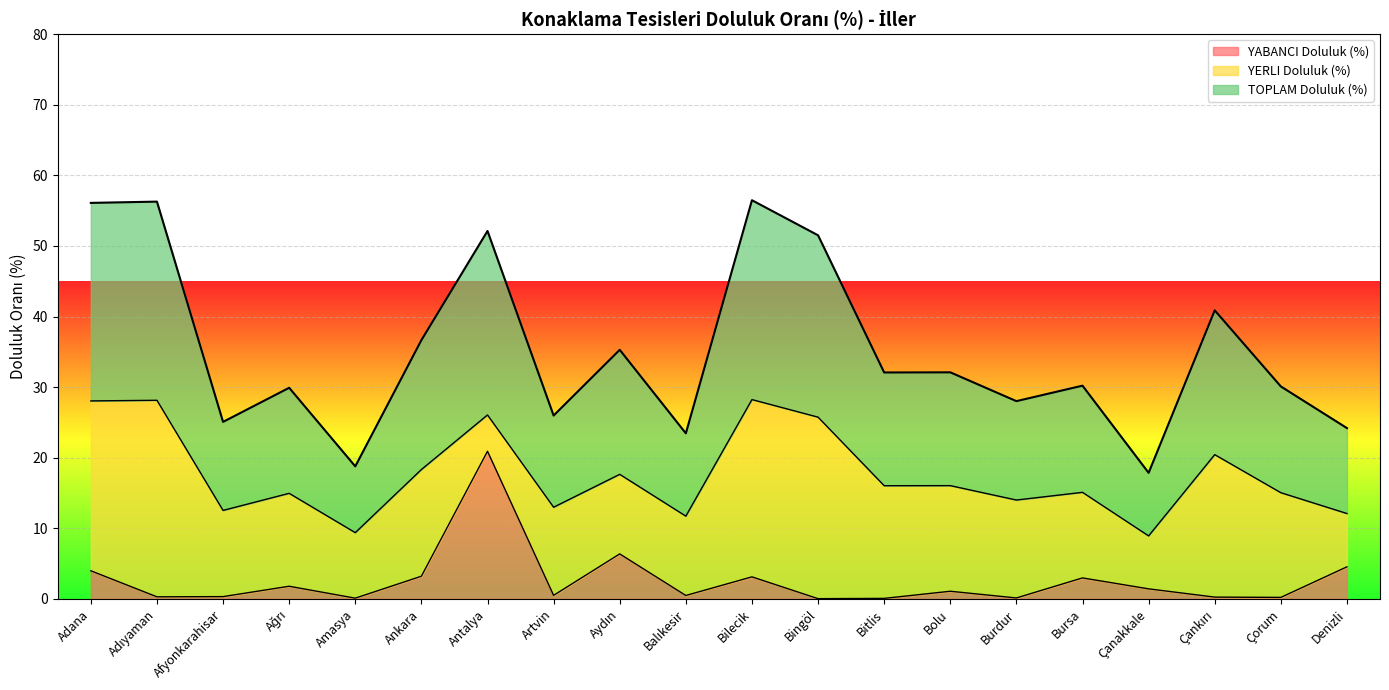

What is the difference between the second highest and minimum values in the YABANCI Doluluk (%) series?

6.3